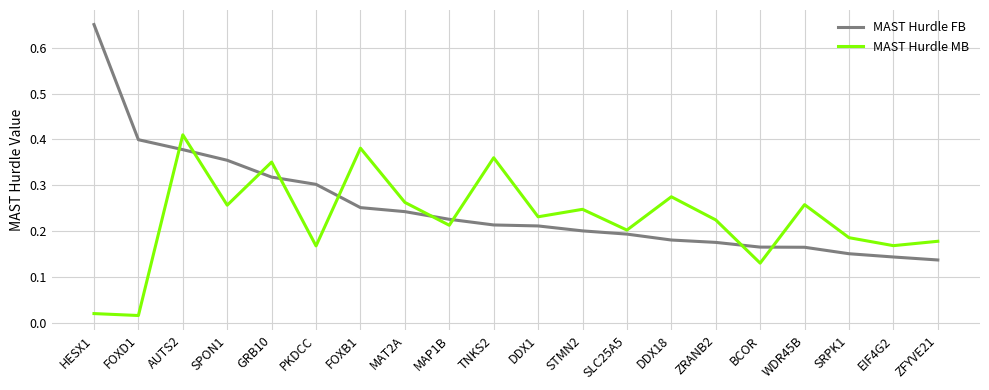

The MAST Hurdle FB series shows 0.4 at MAP1B. True or false?

False